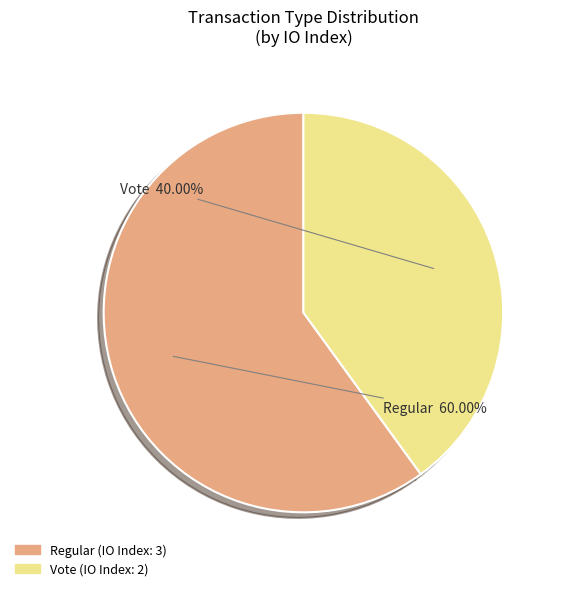

How many segments does this pie chart have?

2